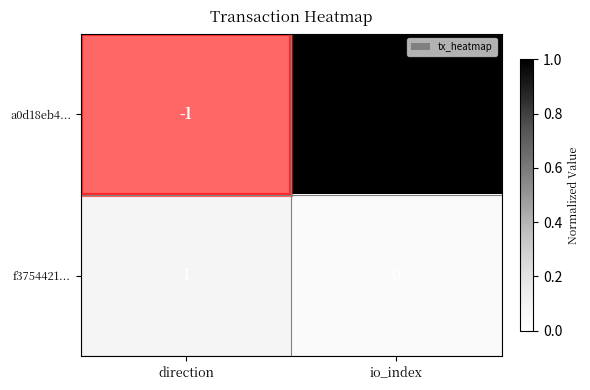

List the series in order of their peak value, highest first.

a0d18eb4..., f3754421...